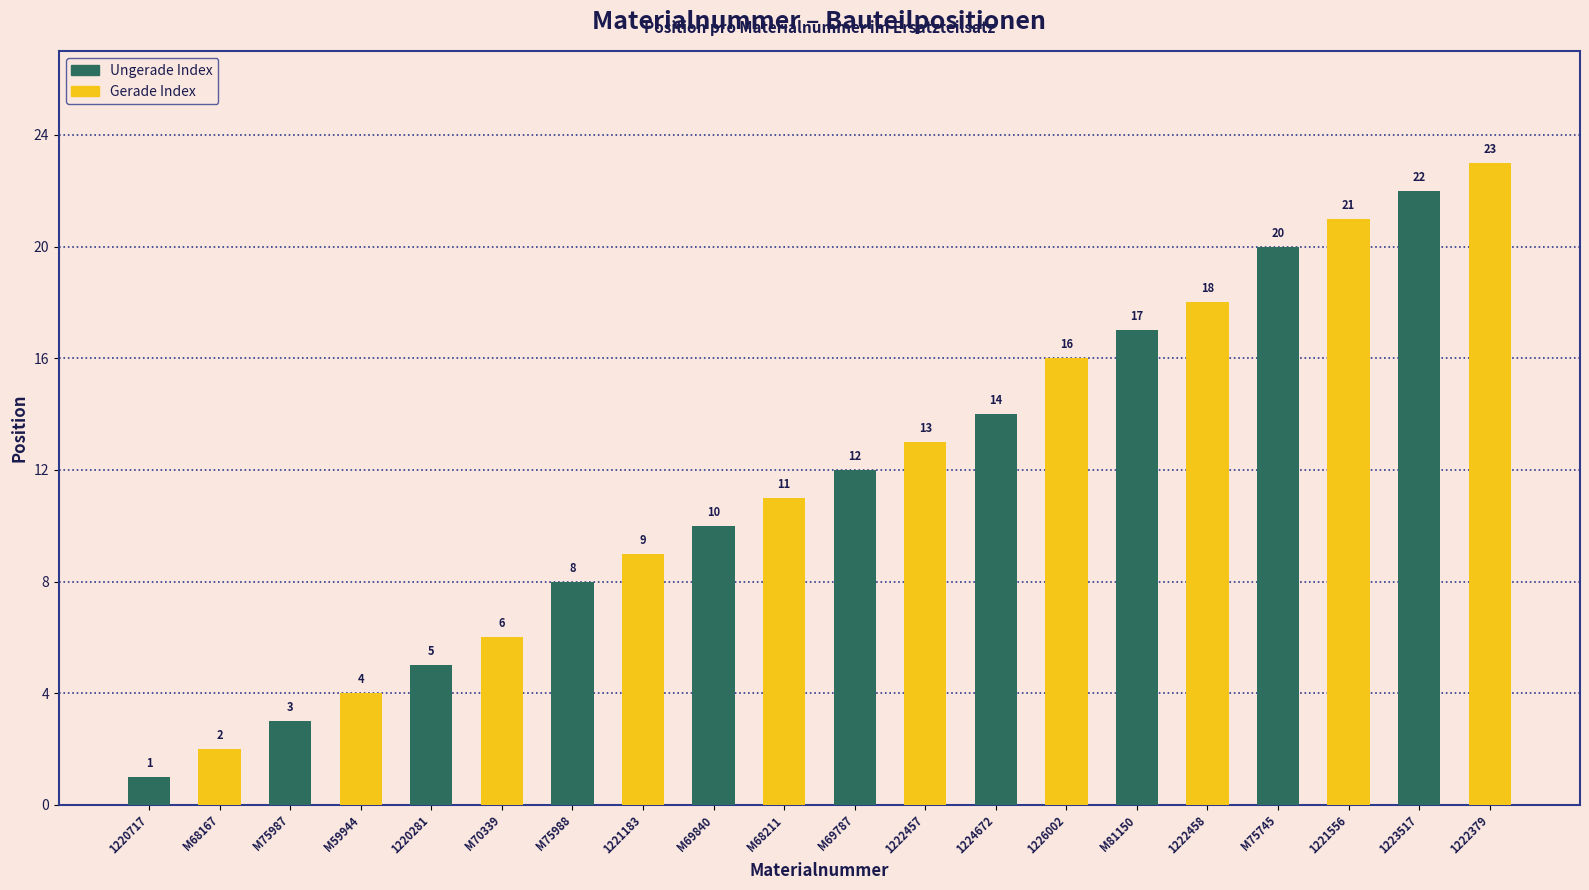

At which label is the value closest to 12?

M69787